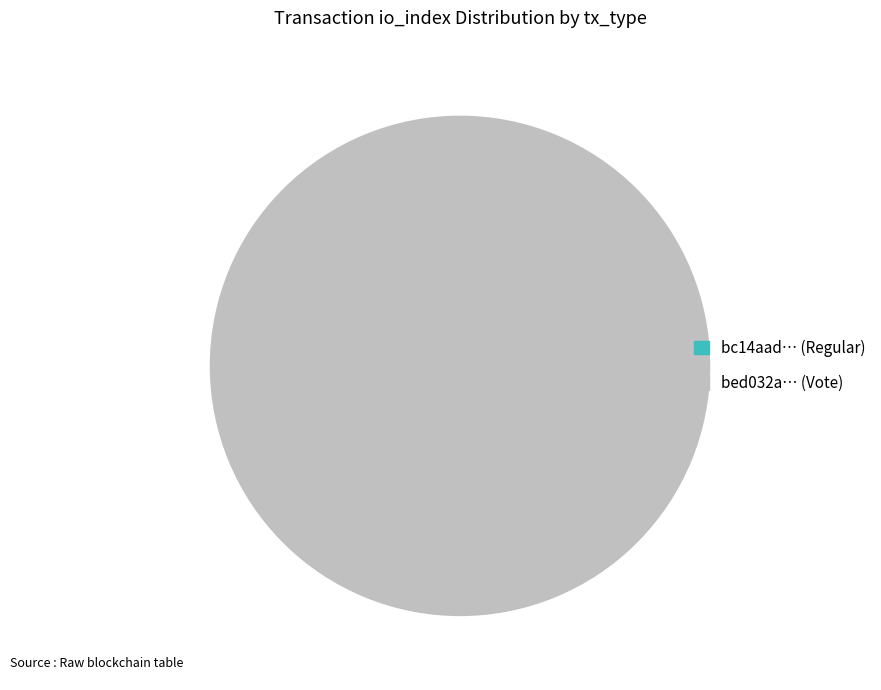

To the nearest percent, what is the combined percentage of Vote (index 3) and Regular (index 0)?

100%